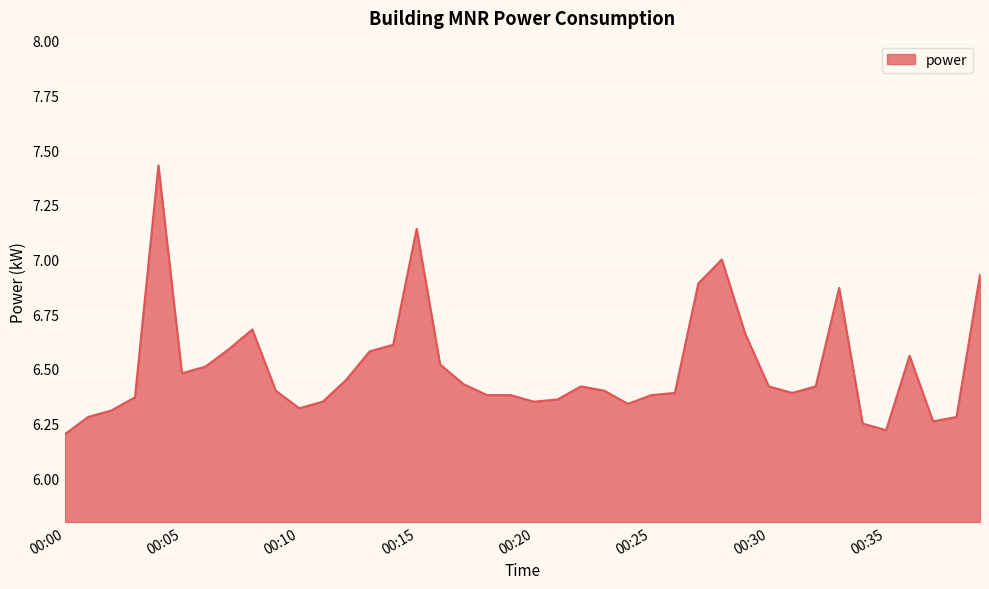

Count the number of data series in this chart.

1